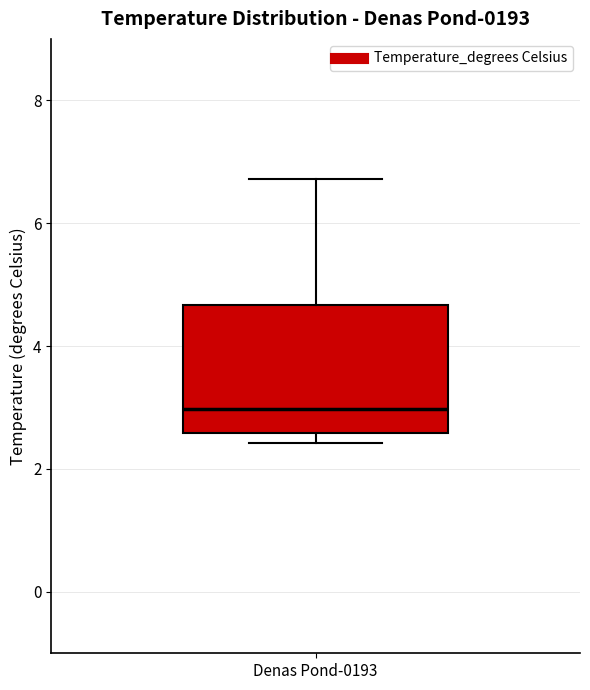

Transcribe this box plot: give where the median line is, the range the box spans, and where the two whiskers end, as read against the y-axis. The values are not printed on the chart, so give them approximately, as read against the axis.

median 3.0, box 2.6 to 4.6, whiskers 2.4 to 6.8